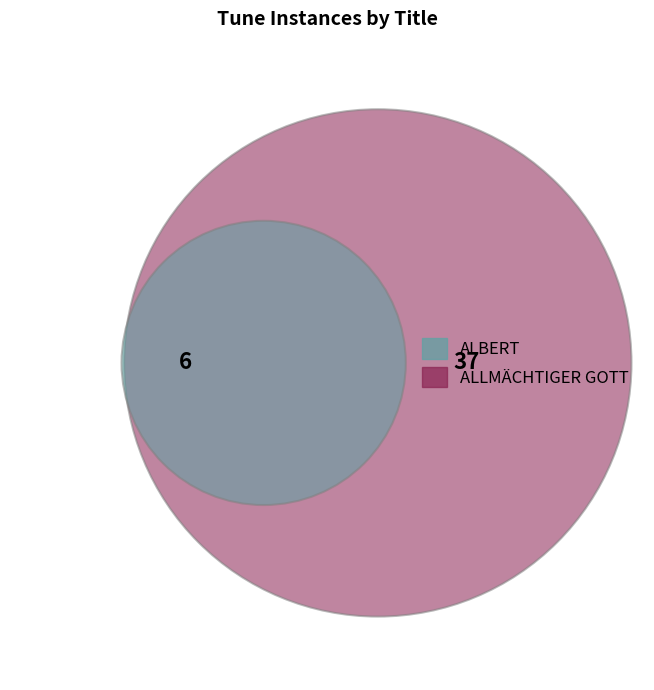

Rank the categories by value from lowest to highest.

ALBERT, ALLMÄCHTIGER GOTT